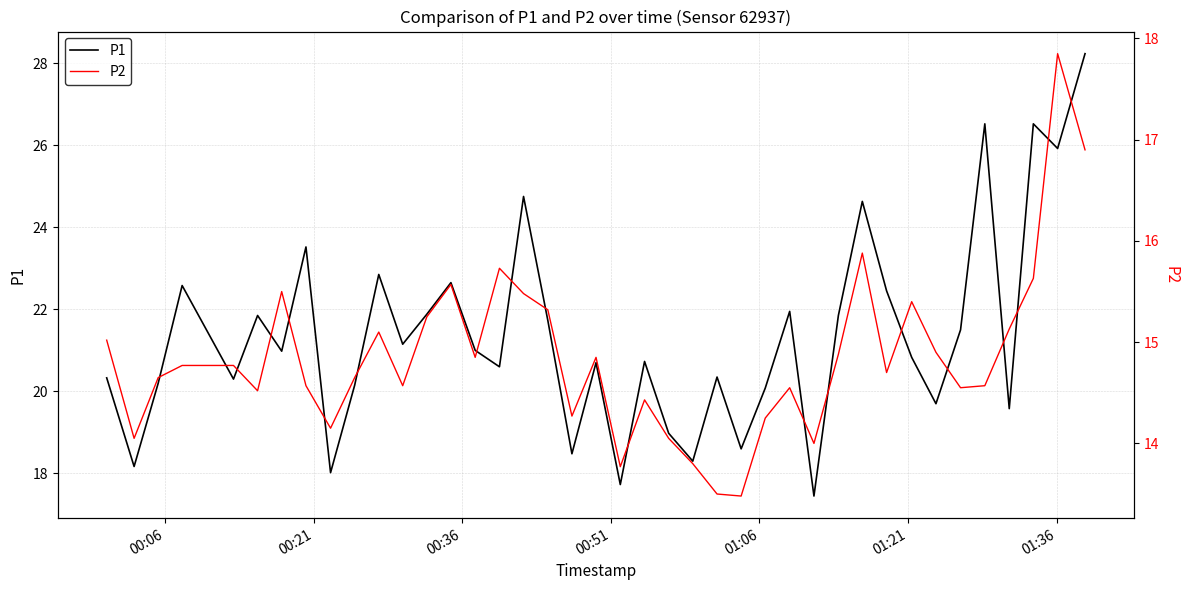

What is the highest value of the P1 series?

28.2